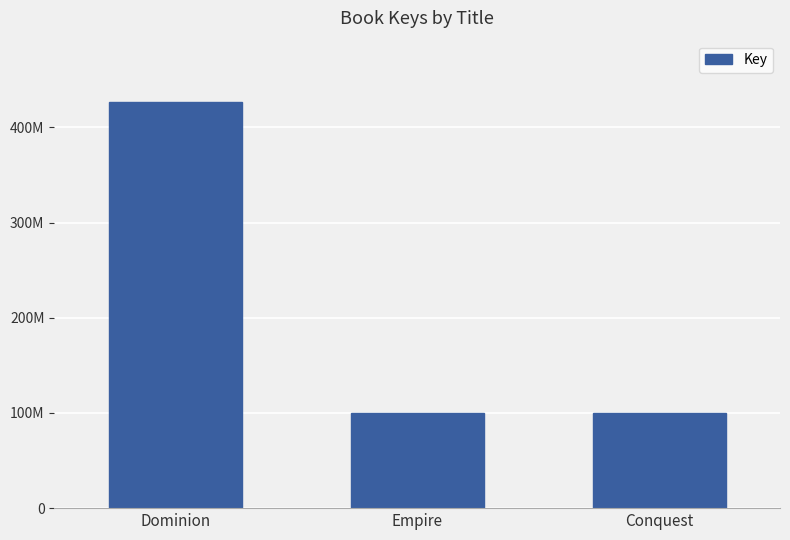

Are the bars horizontal?

No